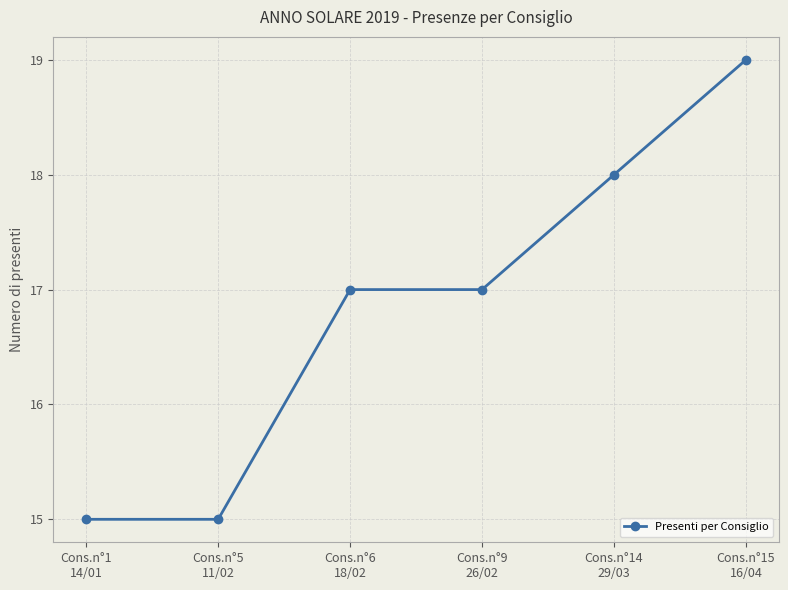

Reading left to right, what are all the values shown in this chart?

Cons.n°1
14/01=15	Cons.n°5
11/02=15	Cons.n°6
18/02=17	Cons.n°9
26/02=17	Cons.n°14
29/03=18	Cons.n°15
16/04=19